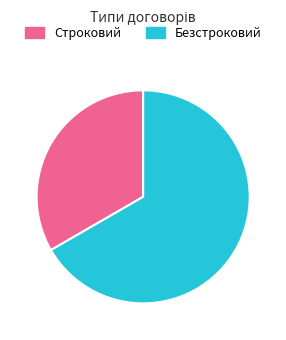

Which has a higher value, Строковий or Безстроковий?

Безстроковий